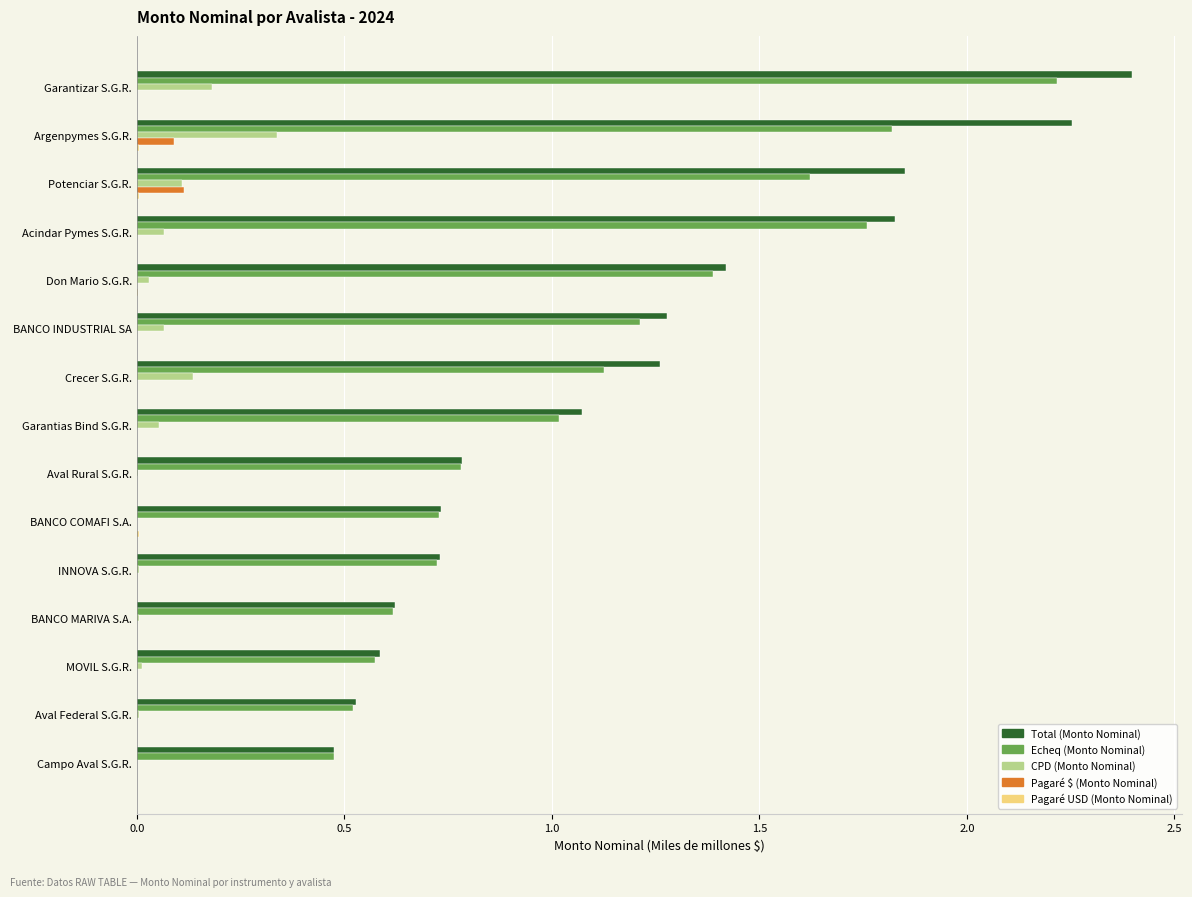

What is the sum of all Echeq (Monto Nominal) values?

16.6